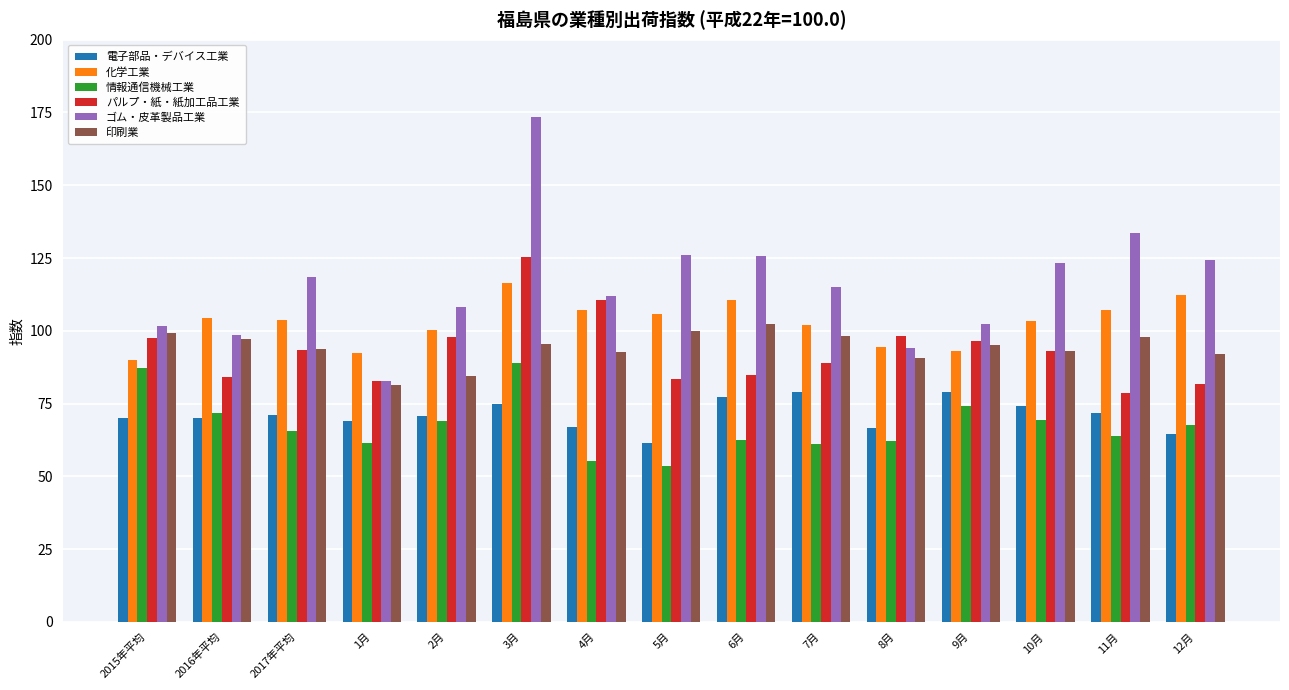

How many values in the ゴム・皮革製品工業 series exceed 115?

8